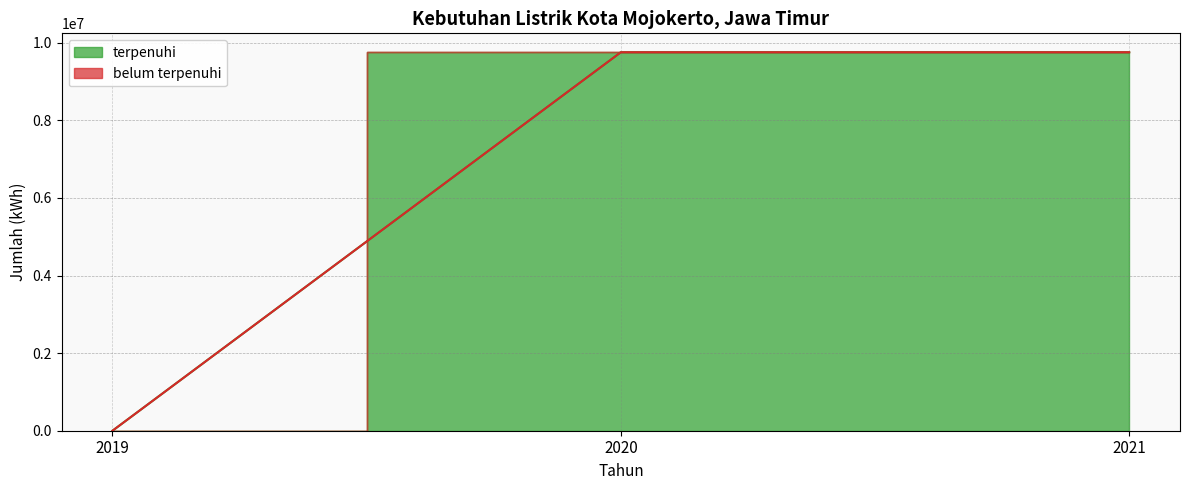

What is the change in value from 2019 to 2021?

+9753496